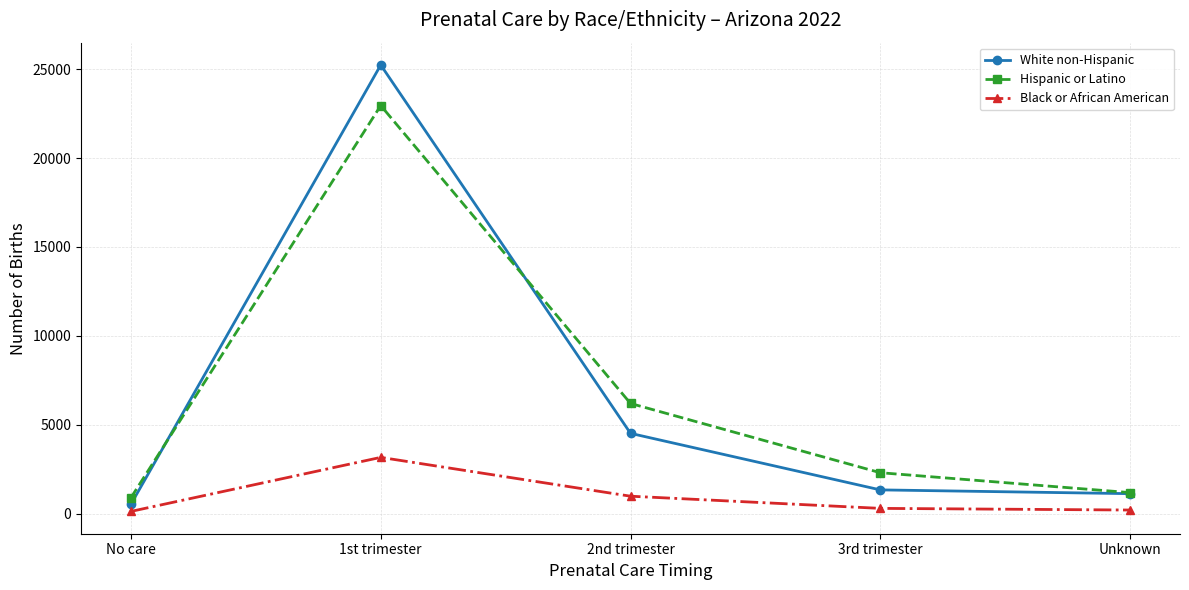

Is it true that Hispanic or Latino equals 6208 at 2nd trimester?

True